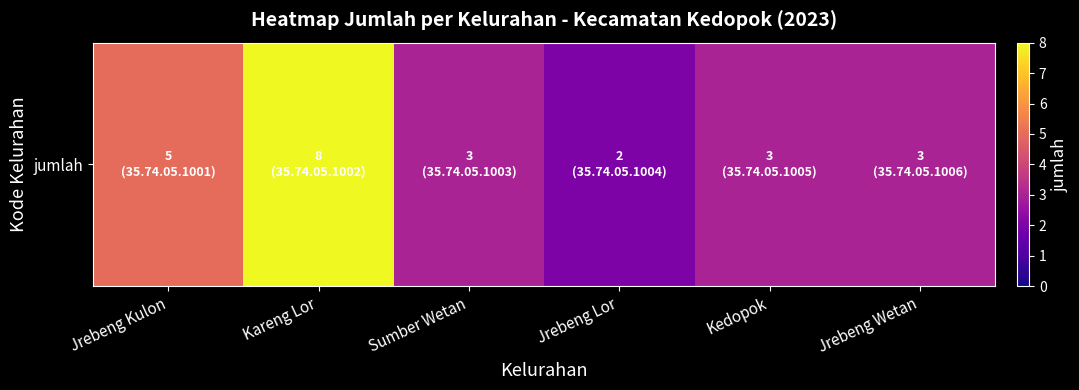

Which has a higher value, Sumber Wetan or Kareng Lor?

Kareng Lor